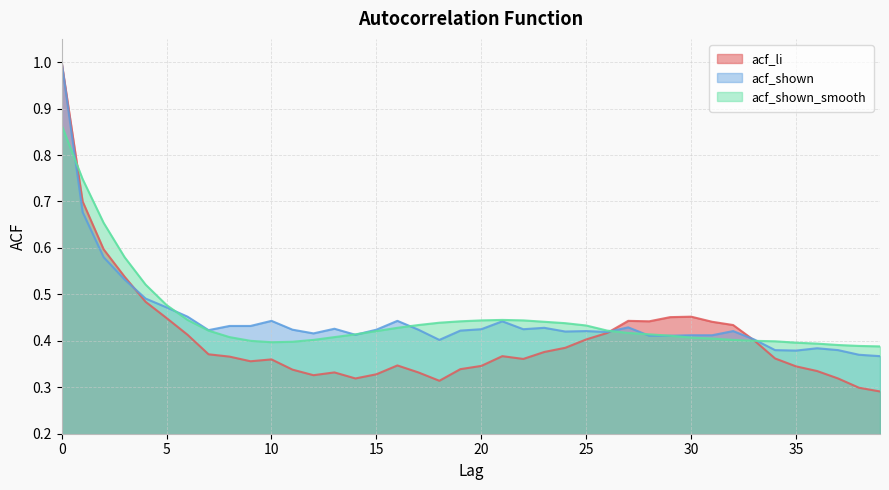

List the labels in order of acf_shown value, largest first.

0, 1, 2, 3, 4, 5, 6, 10, 16, 21, 8, 9, 27, 23, 13, 20, 22, 11, 15, 17, 7, 19, 25, 32, 24, 26, 12, 14, 30, 31, 28, 29, 33, 18, 36, 34, 37, 35, 38, 39